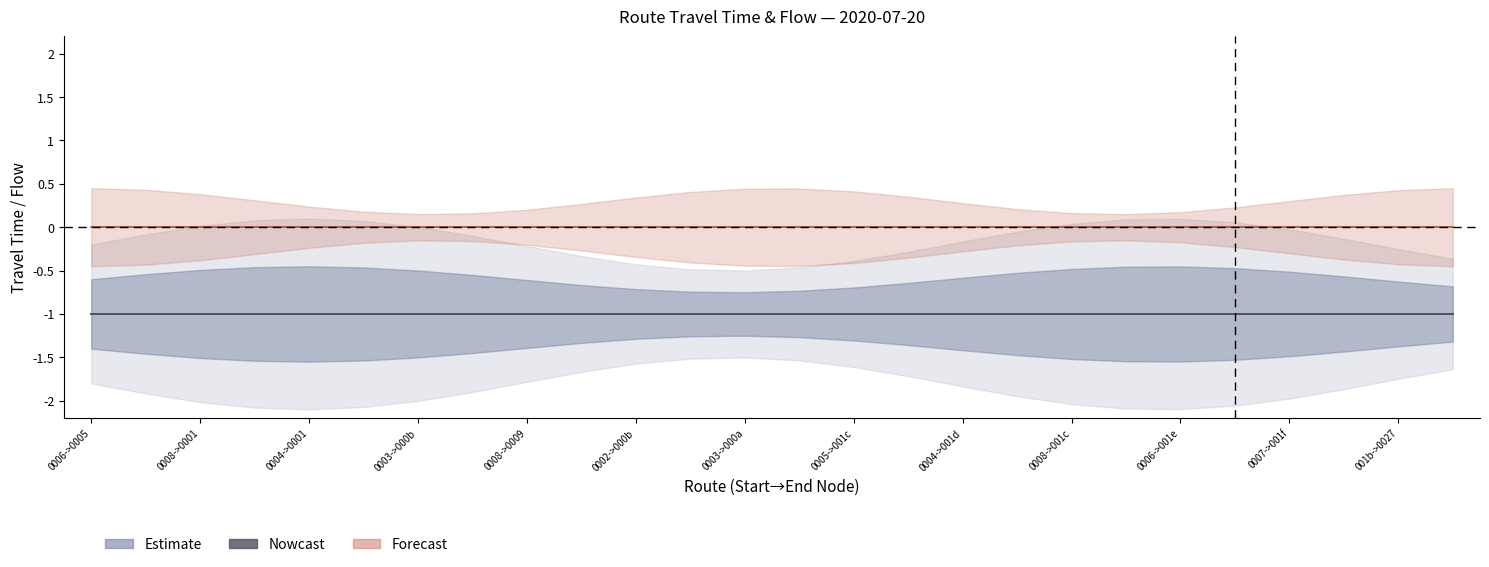

True or false: travel_time and flow cross at least once.

False